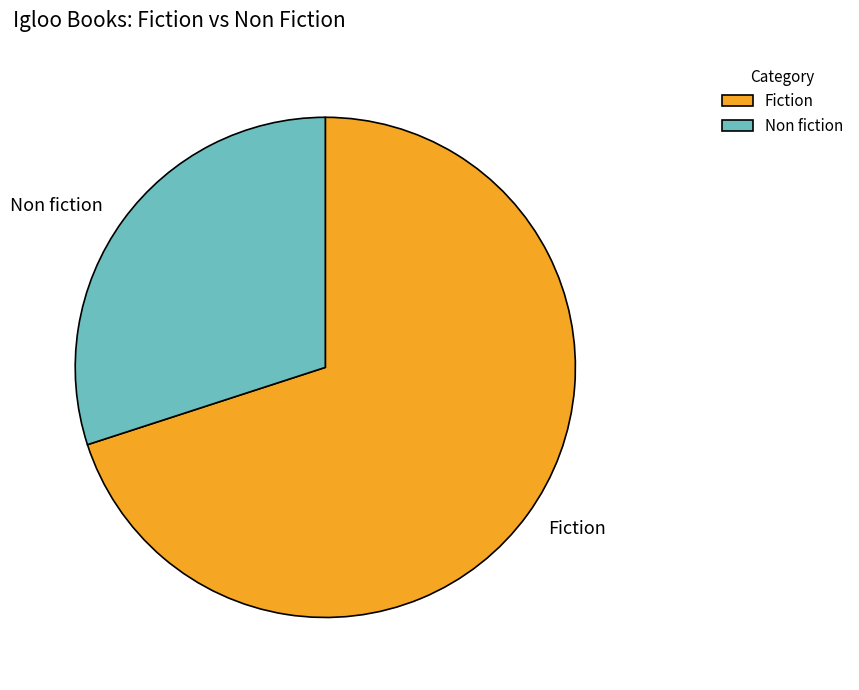

Does Non fiction represent more than half of the total?

No